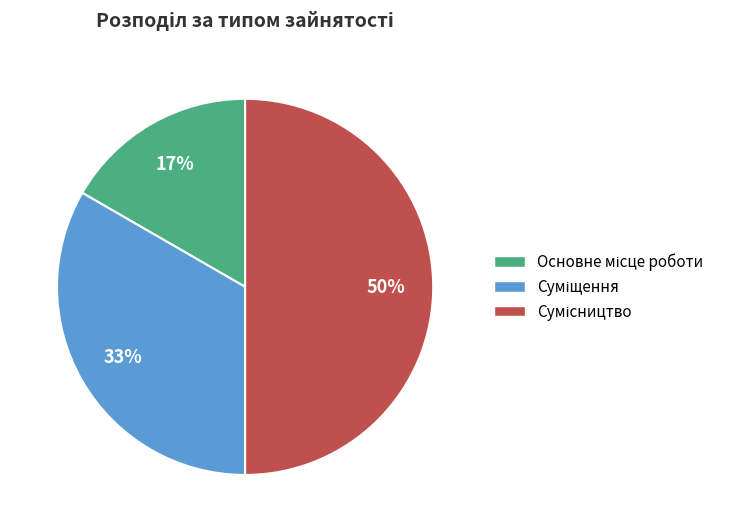

To the nearest percent, what is the difference between the largest and smallest slice percentages?

33%